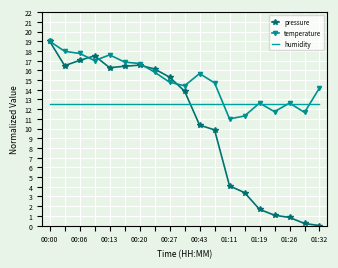

How many times do humidity and pressure cross each other?

1